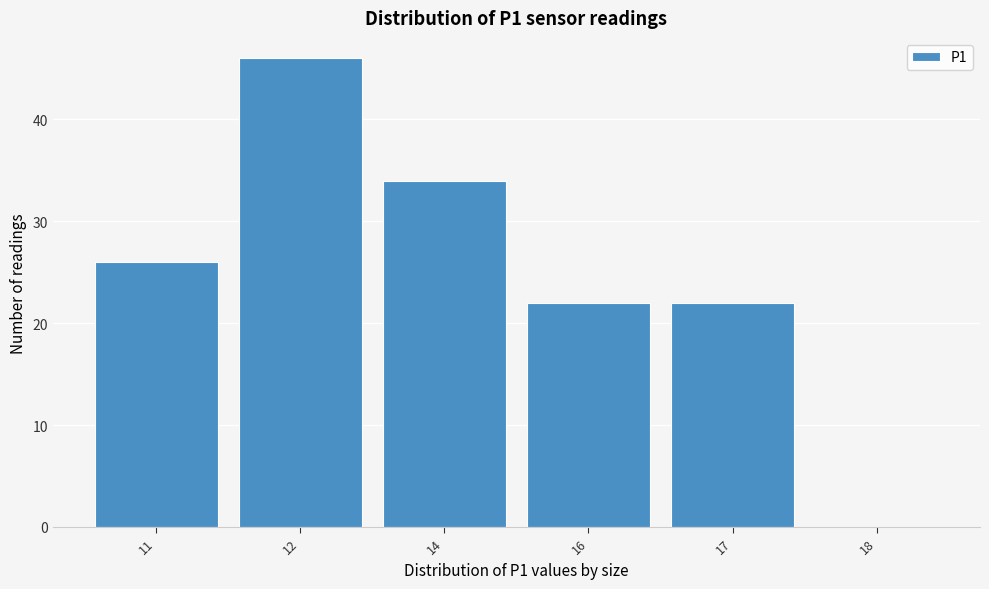

Reading left to right, list all the values displayed in this chart.

11=26	12=46	14=34	16=22	17=22	18=0